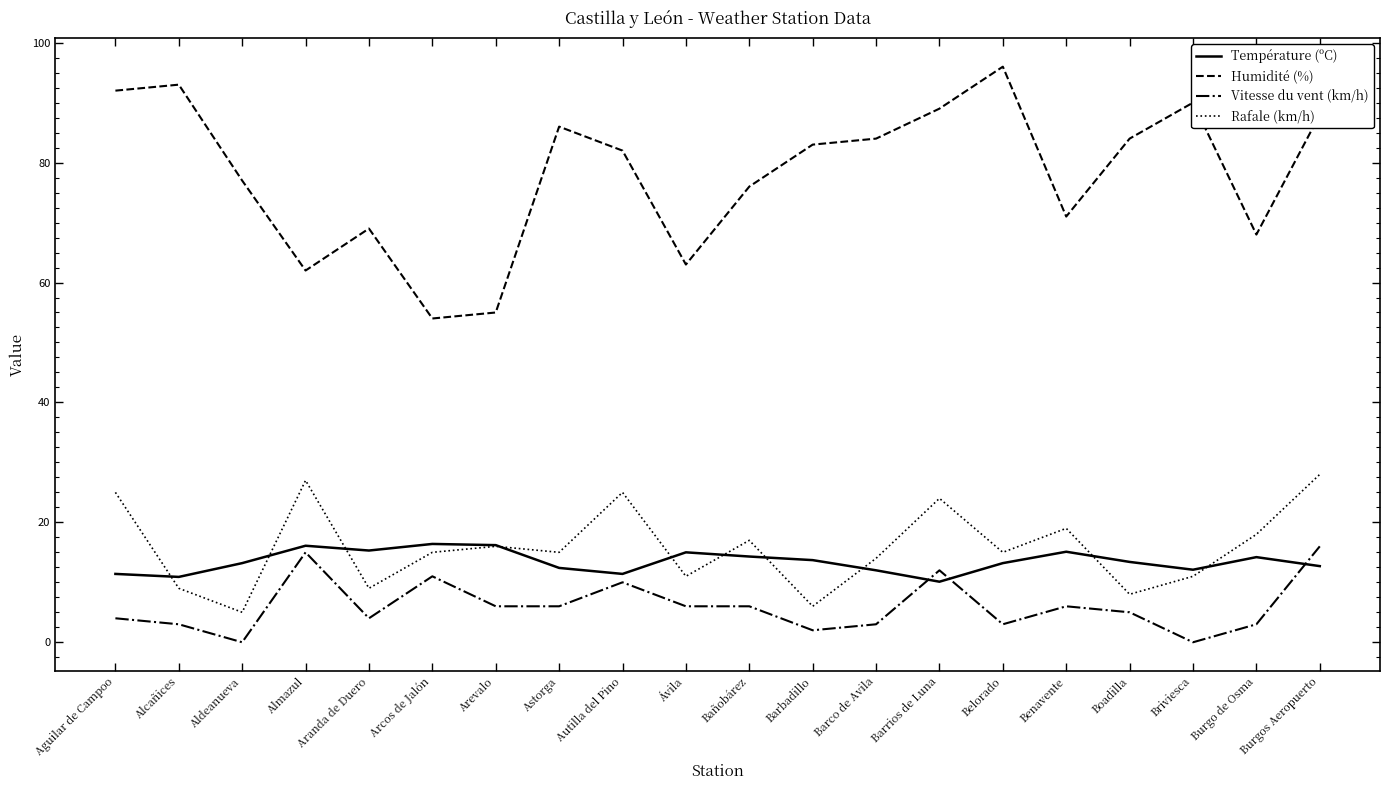

What is the total value across all series at Barrios de Luna?

135.1